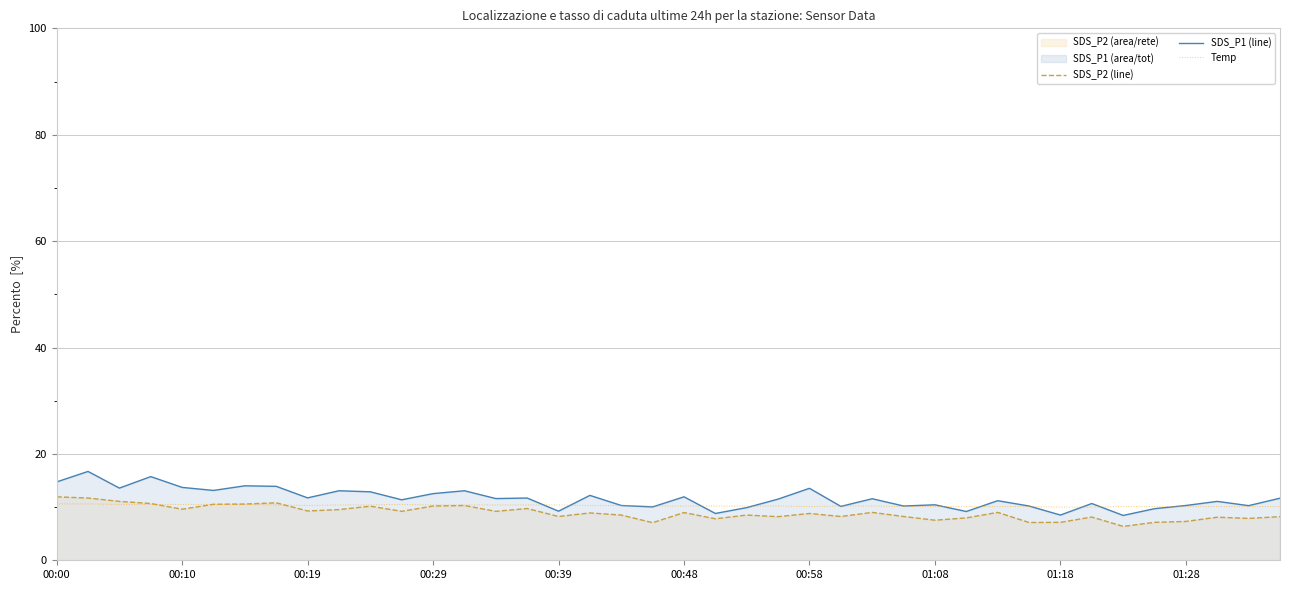

Is the value of SDS_P1 (line) at 00:00 greater than the value of Temp at 01:08?

Yes